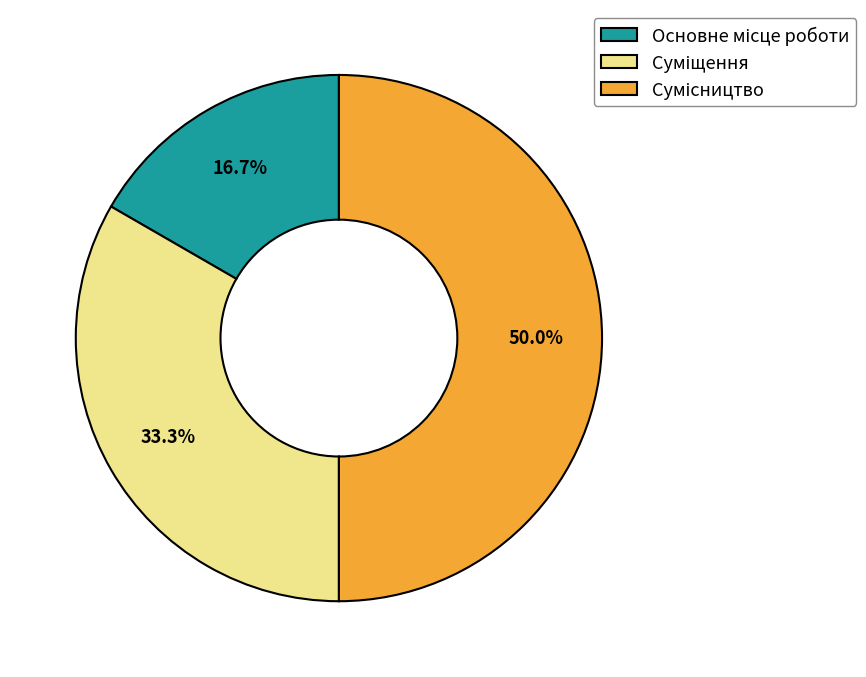

Does any single category account for the majority?

No